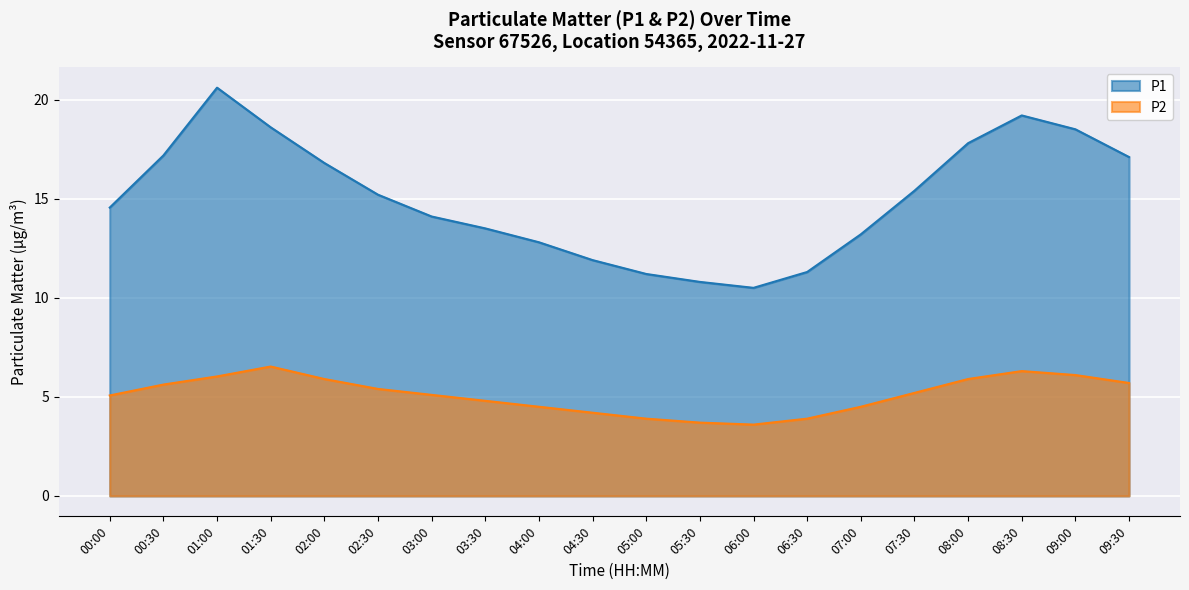

List the labels in order of P2 value, smallest first.

06:00, 05:30, 05:00, 06:30, 04:30, 04:00, 07:00, 03:30, 00:00, 03:00, 07:30, 02:30, 00:30, 09:30, 02:00, 08:00, 01:00, 09:00, 08:30, 01:30